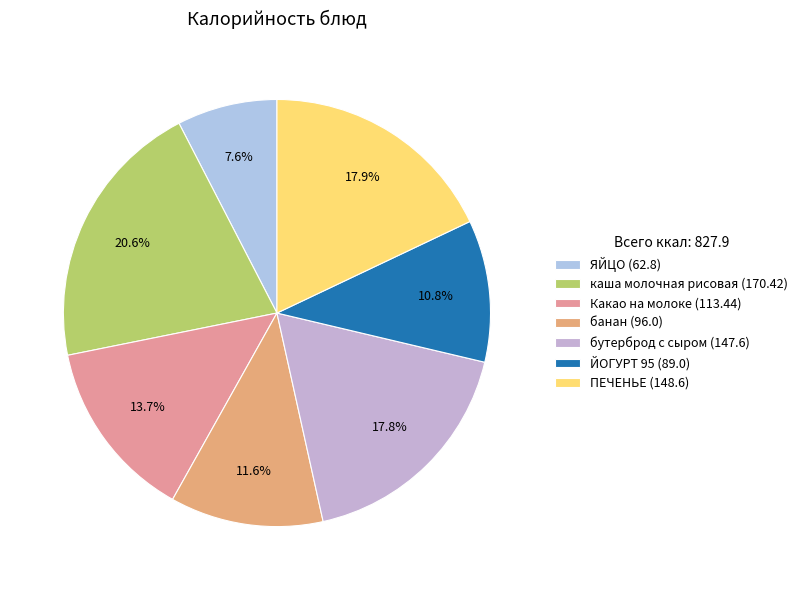

The бутерброд с сыром (147.6) slice represents 25% of the pie. True or false?

False